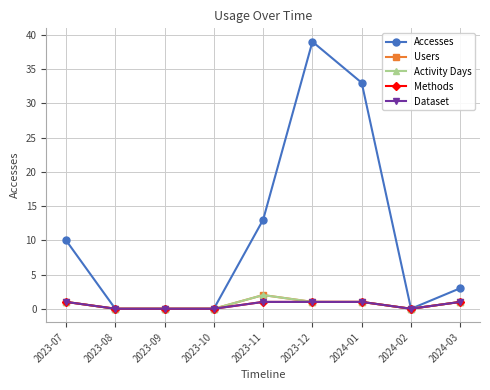

True or false: Methods and Accesses cross at least once.

False